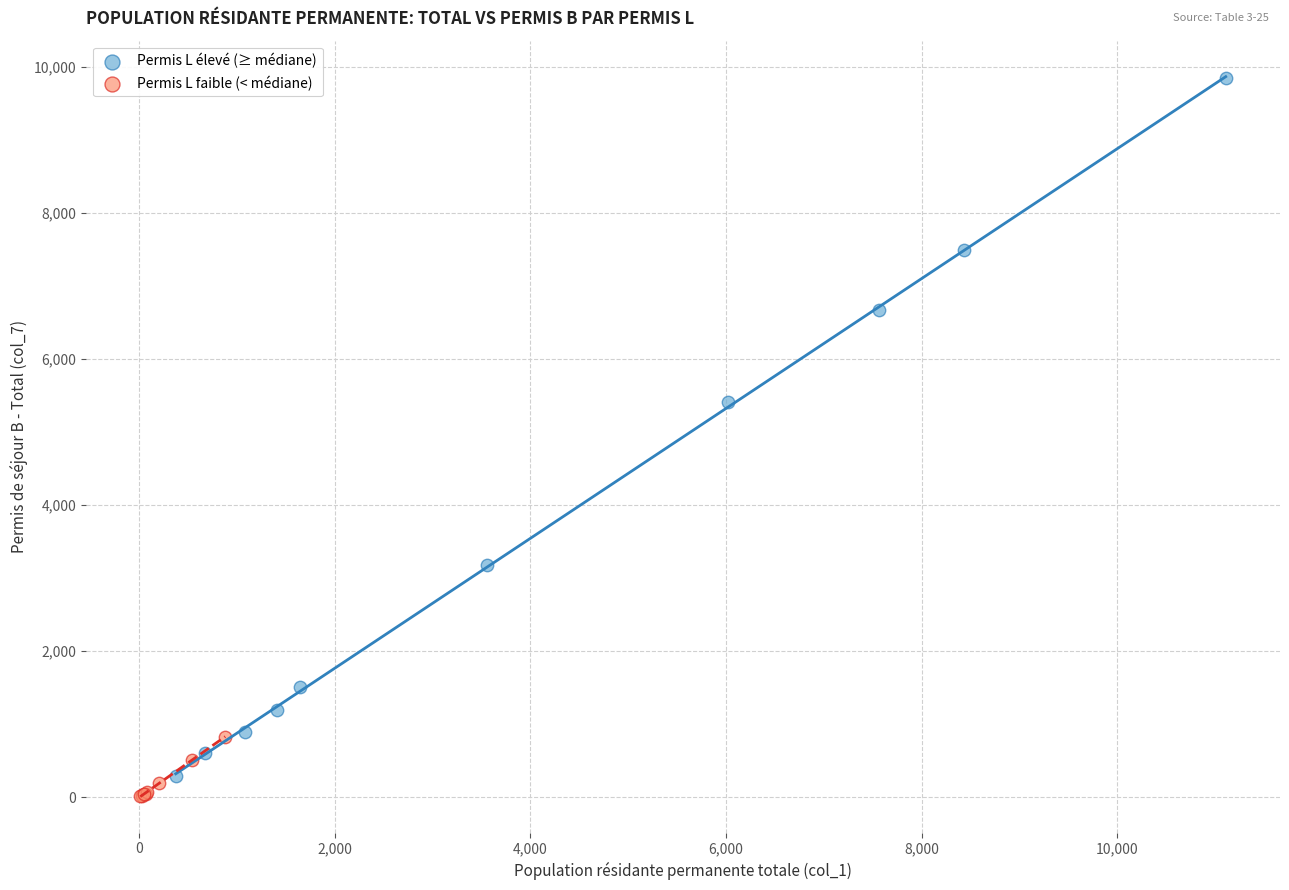

Which series contains the highest Y value?

Permis L élevé (≥ médiane)